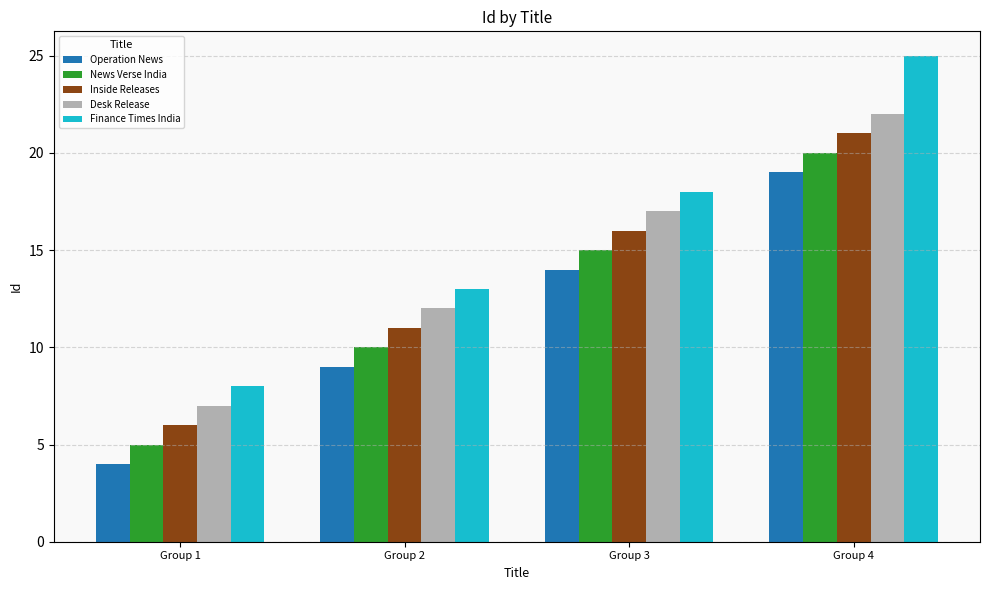

Reading right to left, extract all data points from this chart.

Operation News: 19	14	9	4
News Verse India: 20	15	10	5
Inside Releases: 21	16	11	6
Desk Release: 22	17	12	7
Finance Times India: 25	18	13	8